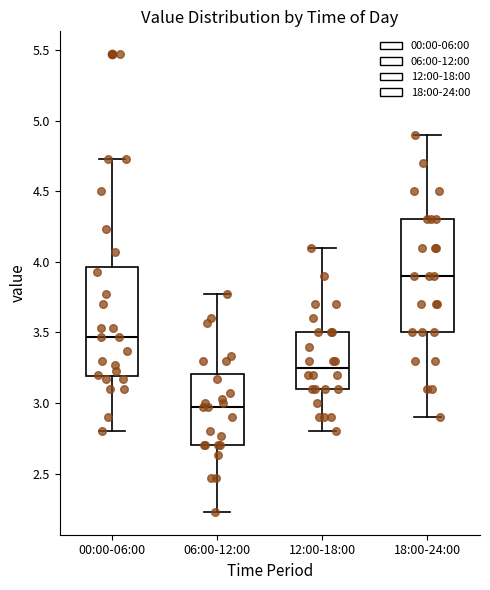

Reading left to right, read every box against the y-axis: the position of its median line, the range the box covers, and the ends of its whiskers. The values are not printed on the chart, so give them approximately, as read against the axis.

00:00-06:00: median 3.45, box 3.20 to 3.95, whiskers 2.80 to 4.75
06:00-12:00: median 2.95, box 2.70 to 3.20, whiskers 2.25 to 3.75
12:00-18:00: median 3.25, box 3.10 to 3.50, whiskers 2.80 to 4.10
18:00-24:00: median 3.90, box 3.50 to 4.30, whiskers 2.90 to 4.90